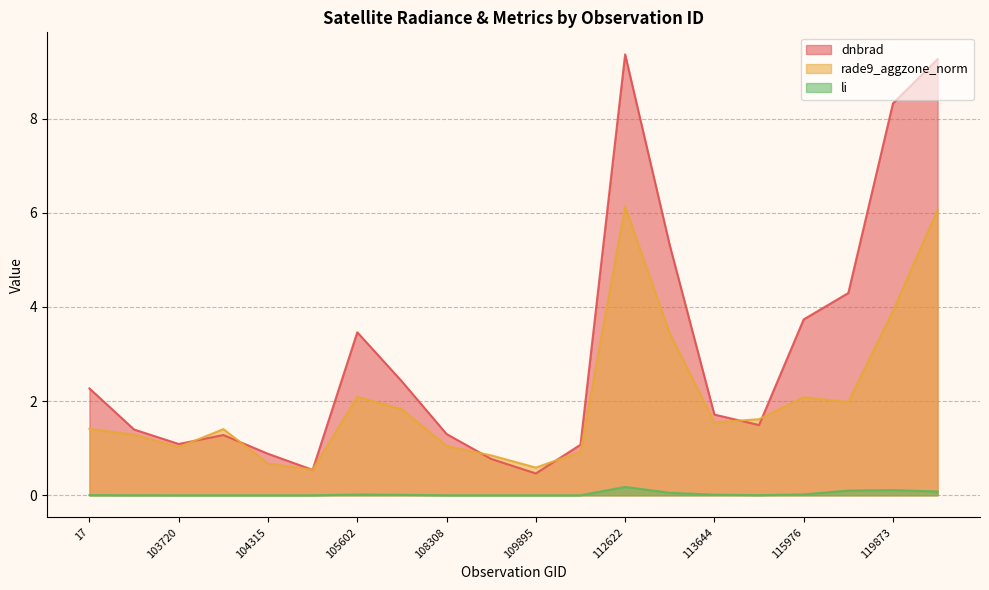

Reading left to right, transcribe all the data shown in this chart.

dnbrad: 2.3	1.4	1.1	1.3	0.9	0.5	3.5	2.4	1.3	0.8	0.5	1.1	9.4	5.3	1.7	1.5	3.7	4.3	8.3	9.3
rade9_aggzone_norm: 1.4	1.3	1.0	1.4	0.7	0.5	2.1	1.8	1.0	0.8	0.6	0.9	6.1	3.4	1.5	1.6	2.1	2.0	3.9	6.1
li: 0.0	0.0	0.0	0.0	0.0	0.0	0.0	0.0	0.0	0.0	0.0	0.0	0.2	0.1	0.0	0.0	0.0	0.1	0.1	0.1